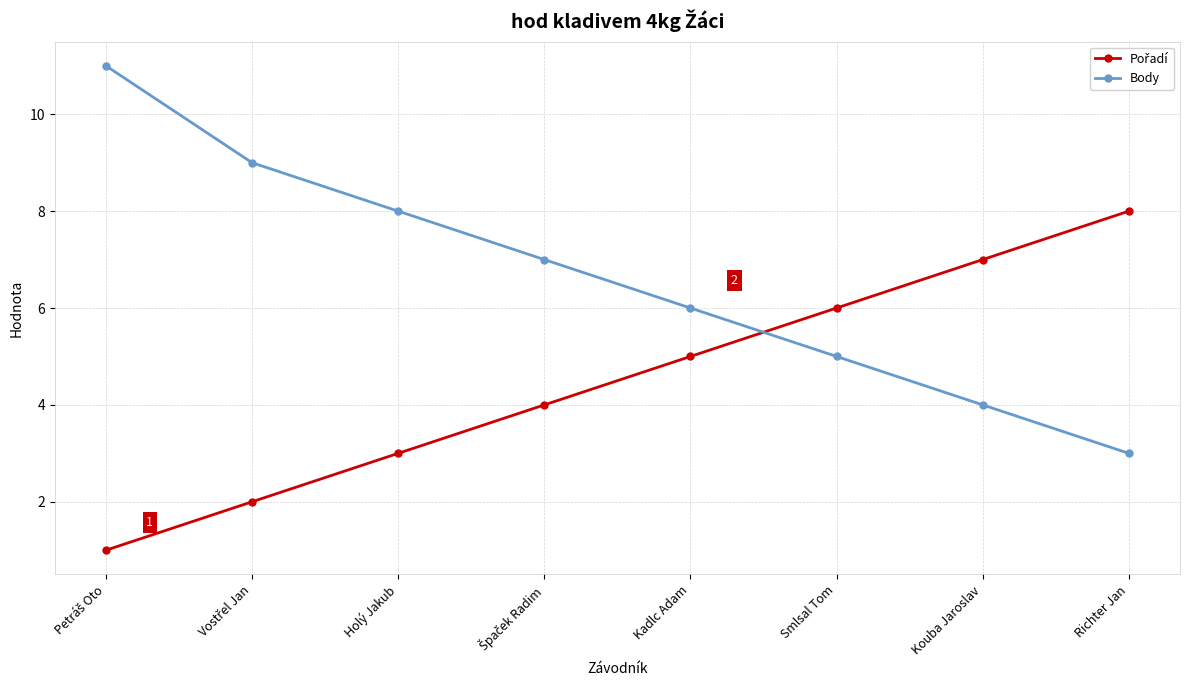

What is the label of the 5th point from the left?

Kadlc Adam